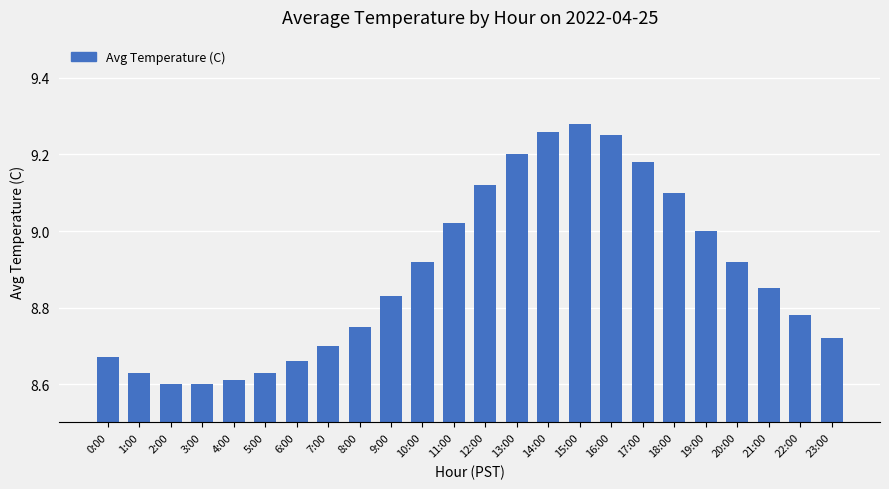

What is the change in value from 2:00 to 15:00?

+0.7